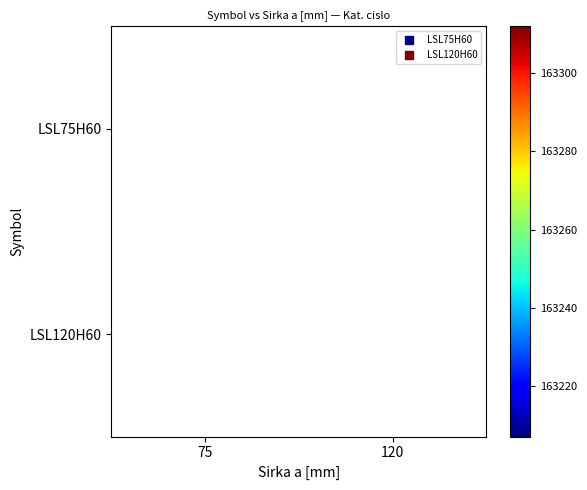

How many categories are shown in the chart?

2